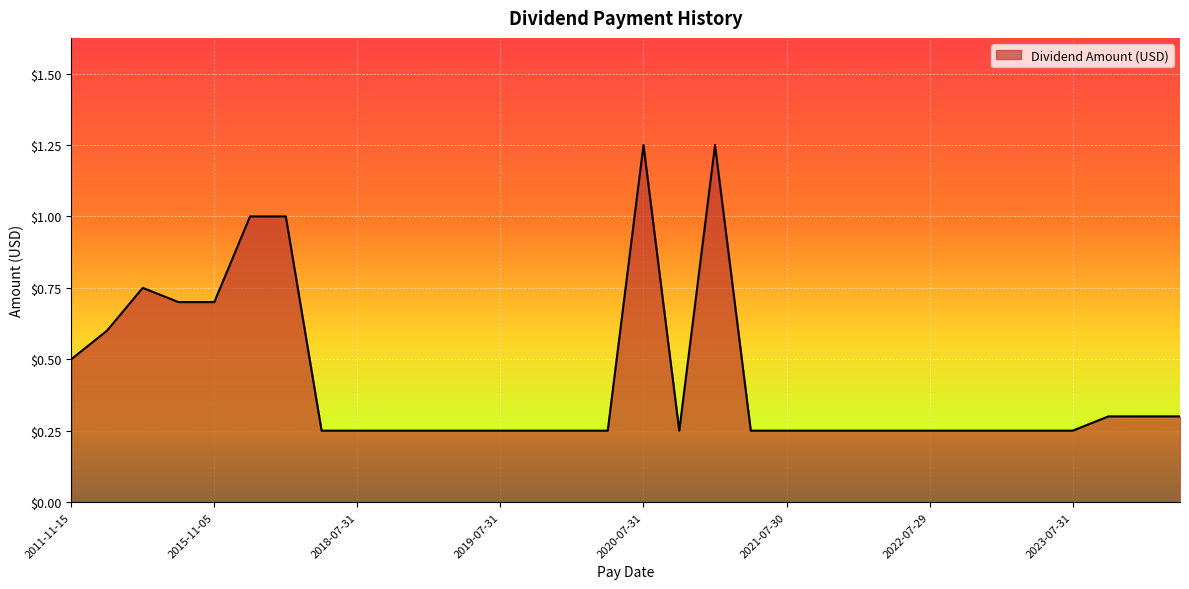

Count the number of data series in this chart.

1